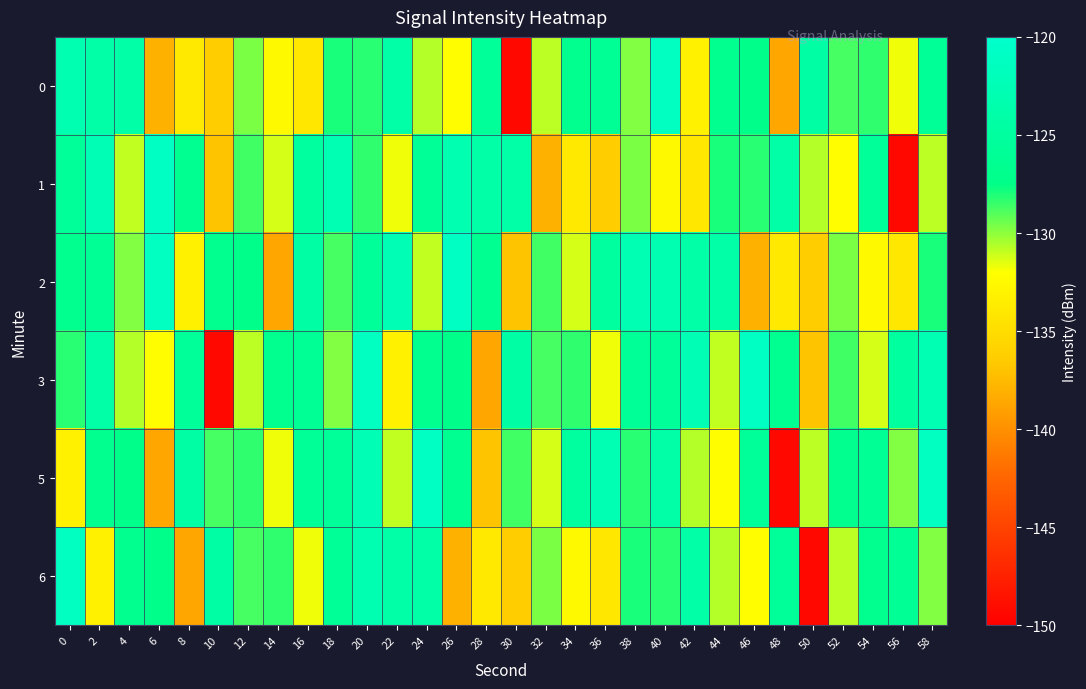

What is the total value across all series at 58?

-758.3